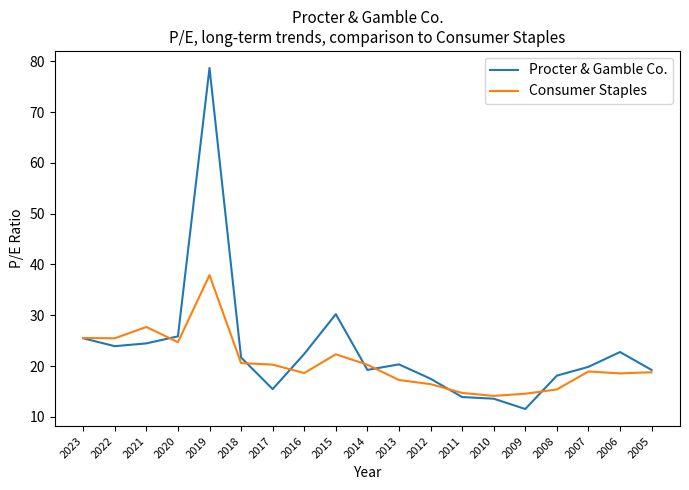

What is the highest value of the Procter & Gamble Co. series?

78.7